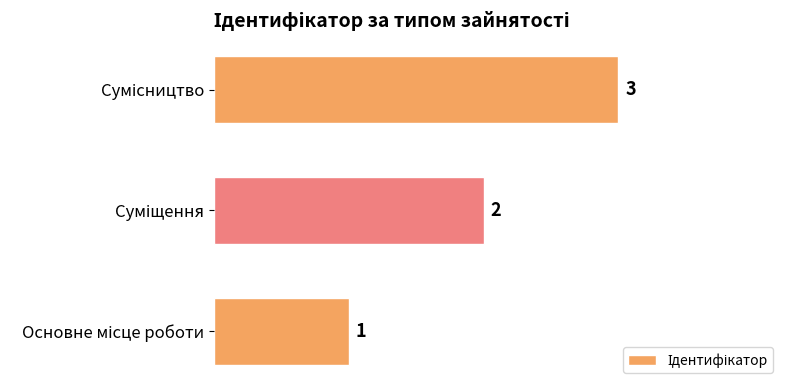

Count the values in the range 1 to 3.

3